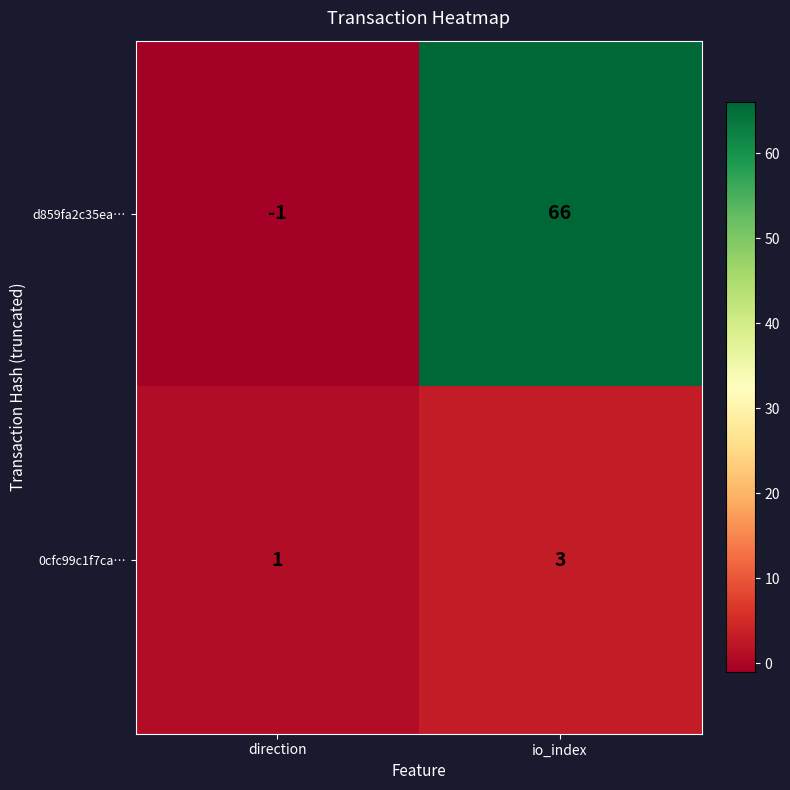

Between direction and io_index, which series saw the biggest shift?

d859fa2c35ea…